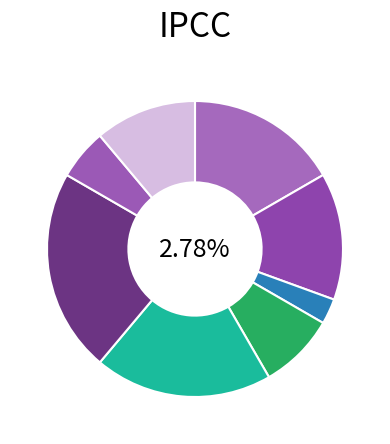

Does any single category account for the majority?

No